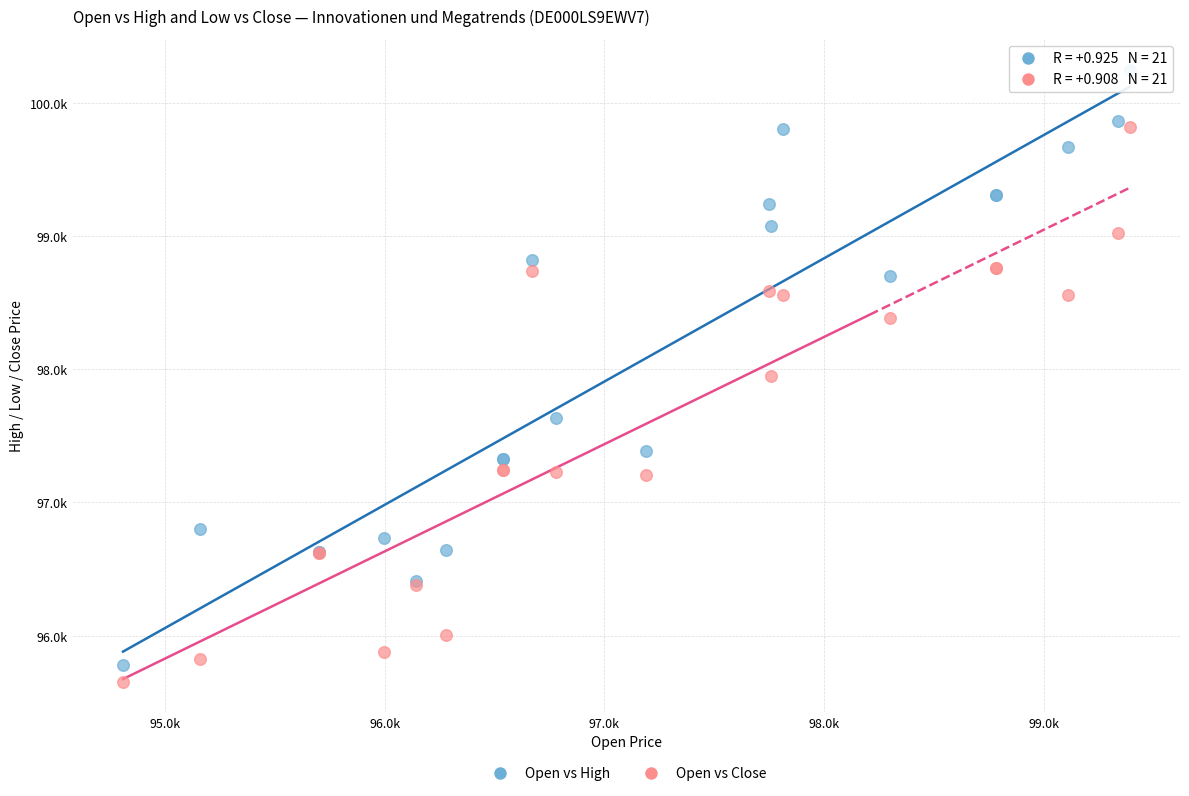

What are all the series names shown in the legend?

Open vs High, Open vs Close